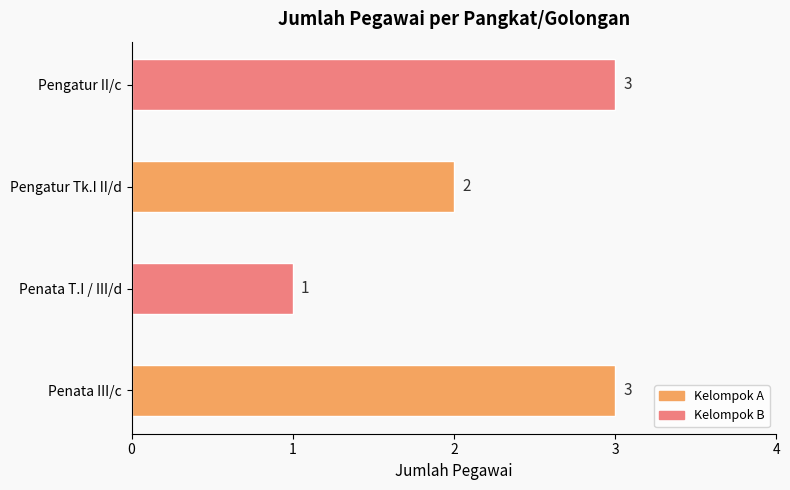

Between Penata T.I / III/d and Penata III/c, which is larger?

Penata III/c